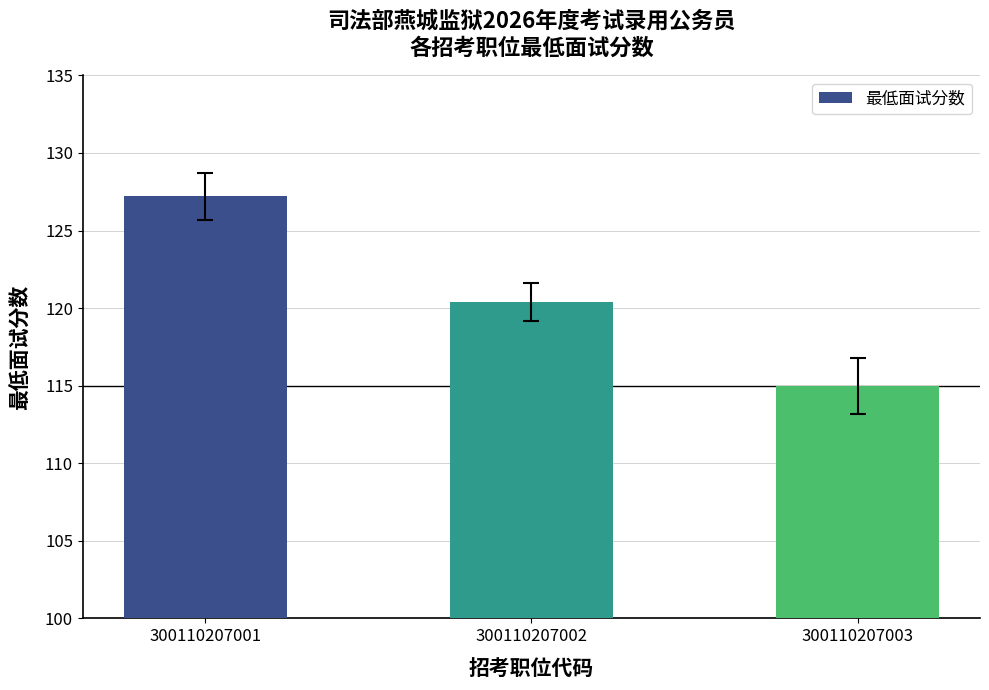

Where does the data first go above 120?

300110207001